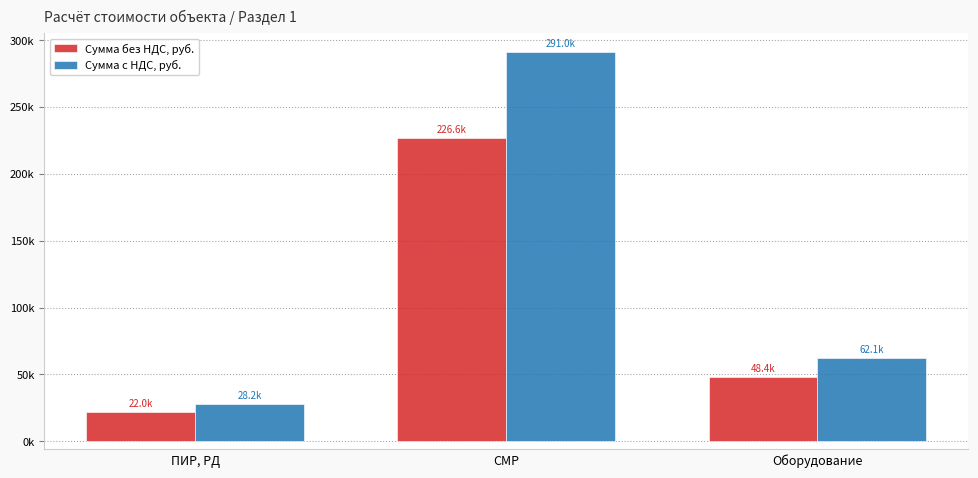

What is the difference between the maximum and minimum values in the Сумма с НДС, руб. series?

262706.9